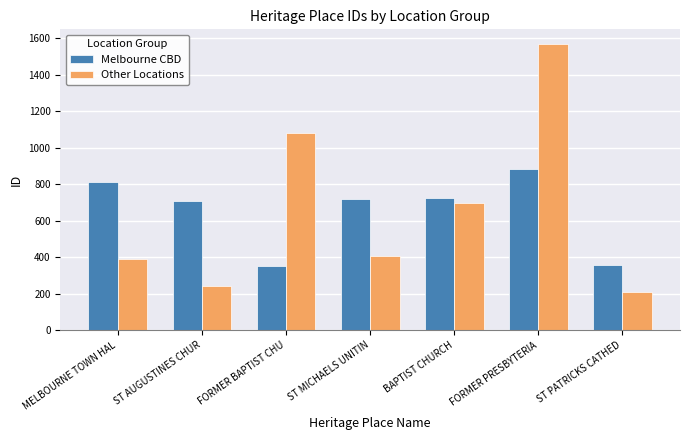

What is the label of the 1st bar from the right?

ST PATRICKS CATHED